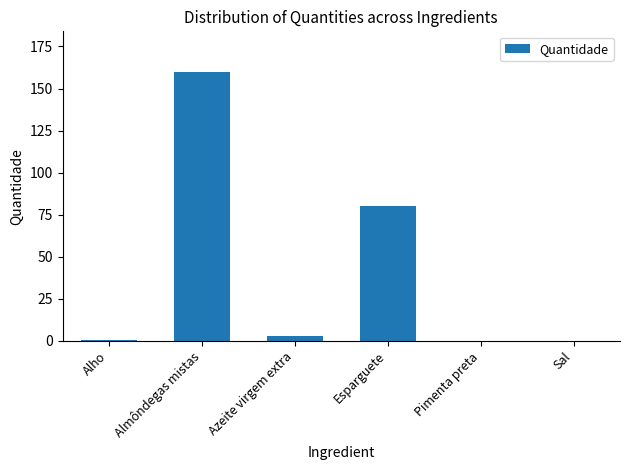

Does the chart contain stacked bars?

No